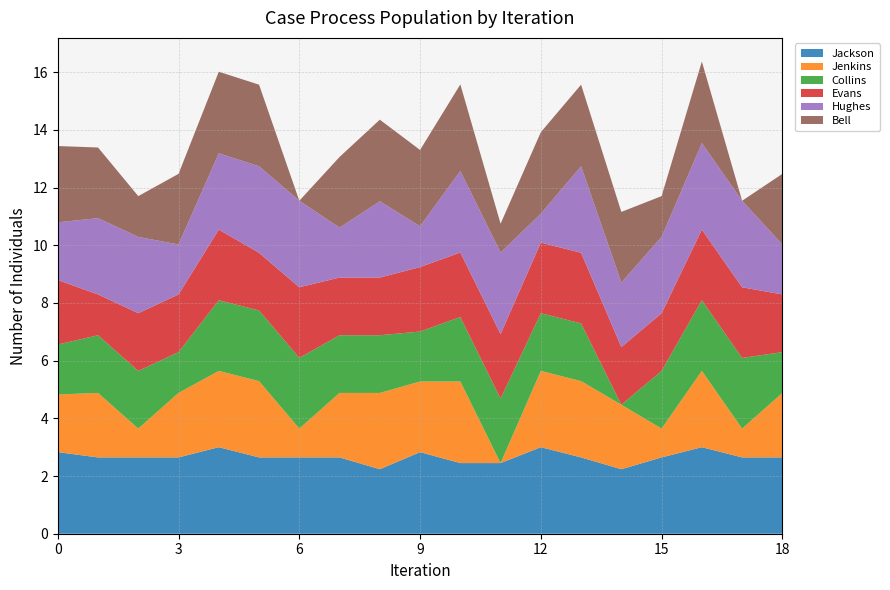

Reading left to right, list all the values displayed in this chart.

Jackson: Adams=2.8	Allen=2.6	Anderson=2.6	Bailey=2.6	Baker=3.0	Barnes=2.6	Bell=2.6	Bennett=2.6	Brooks=2.2	Brown=2.8	Butler=2.4	Campbell=2.4	Carter=3.0	Clark=2.6	Collins=2.2	Cook=2.6	Cooper=3.0	Cox=2.6	Cruz=2.6
Jenkins: Adams=2.0	Allen=2.2	Anderson=1.0	Bailey=2.2	Baker=2.6	Barnes=2.6	Bell=1.0	Bennett=2.2	Brooks=2.6	Brown=2.4	Butler=2.8	Campbell=0.0	Carter=2.6	Clark=2.6	Collins=2.2	Cook=1.0	Cooper=2.6	Cox=1.0	Cruz=2.2
Collins: Adams=1.7	Allen=2.0	Anderson=2.0	Bailey=1.4	Baker=2.4	Barnes=2.4	Bell=2.4	Bennett=2.0	Brooks=2.0	Brown=1.7	Butler=2.2	Campbell=2.2	Carter=2.0	Clark=2.0	Collins=0.0	Cook=2.0	Cooper=2.4	Cox=2.4	Cruz=1.4
Evans: Adams=2.2	Allen=1.4	Anderson=2.0	Bailey=2.0	Baker=2.4	Barnes=2.0	Bell=2.4	Bennett=2.0	Brooks=2.0	Brown=2.2	Butler=2.2	Campbell=2.2	Carter=2.4	Clark=2.4	Collins=2.0	Cook=2.0	Cooper=2.4	Cox=2.4	Cruz=2.0
Hughes: Adams=2.0	Allen=2.6	Anderson=2.6	Bailey=1.7	Baker=2.6	Barnes=3.0	Bell=3.0	Bennett=1.7	Brooks=2.6	Brown=1.4	Butler=2.8	Campbell=2.8	Carter=1.0	Clark=3.0	Collins=2.2	Cook=2.6	Cooper=3.0	Cox=3.0	Cruz=1.7
Bell: Adams=2.6	Allen=2.4	Anderson=1.4	Bailey=2.4	Baker=2.8	Barnes=2.8	Bell=0.0	Bennett=2.4	Brooks=2.8	Brown=2.6	Butler=3.0	Campbell=1.0	Carter=2.8	Clark=2.8	Collins=2.4	Cook=1.4	Cooper=2.8	Cox=0.0	Cruz=2.4